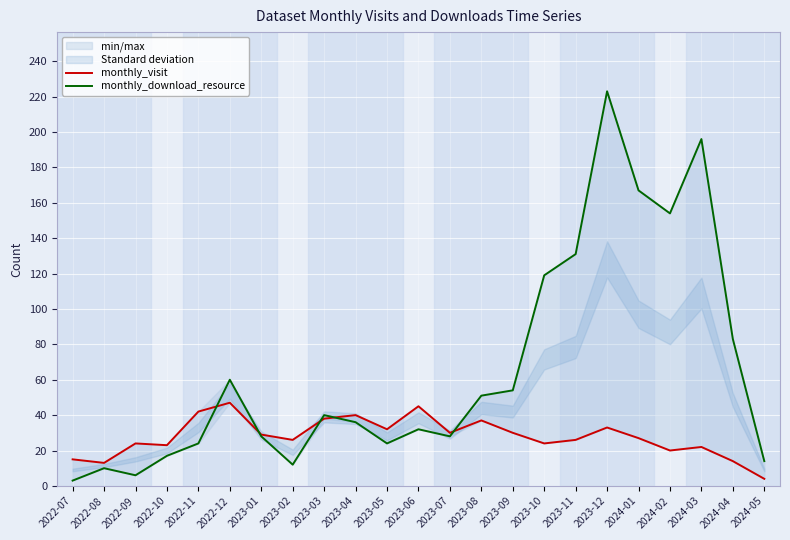

What is the average value of the monthly_visit series?

28